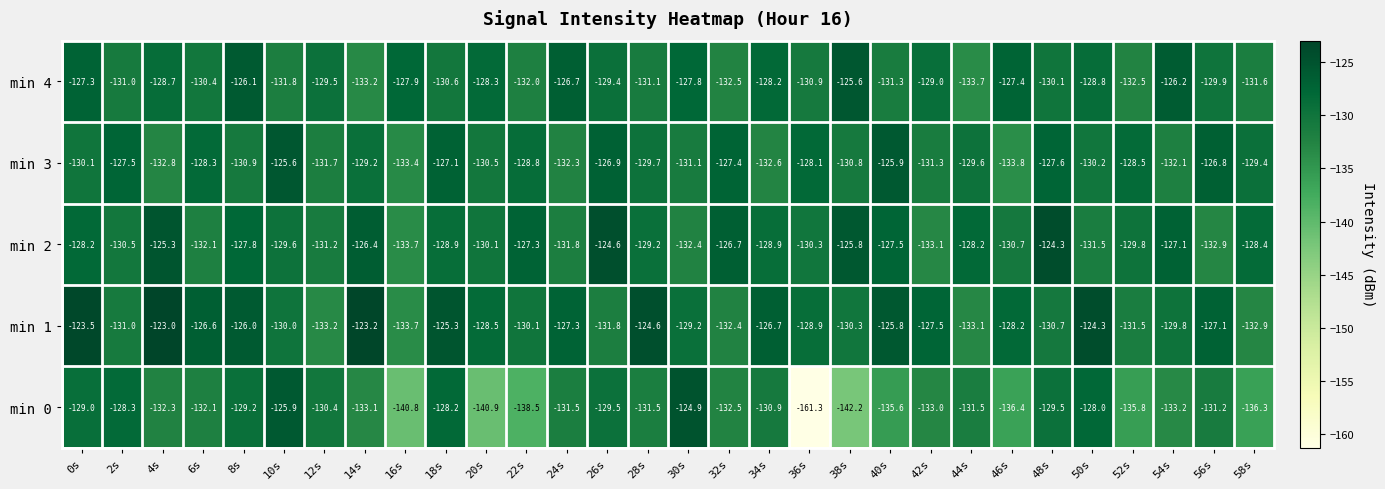

Which category has the lowest value in the min 4 series?

44s